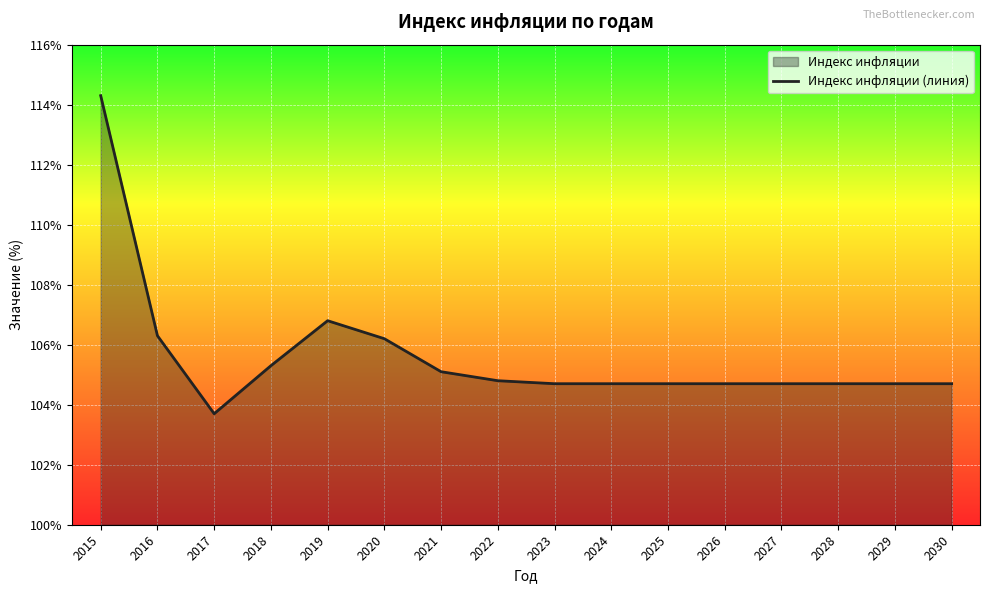

How many interior local valleys (lower than both neighbors) does the data have?

1